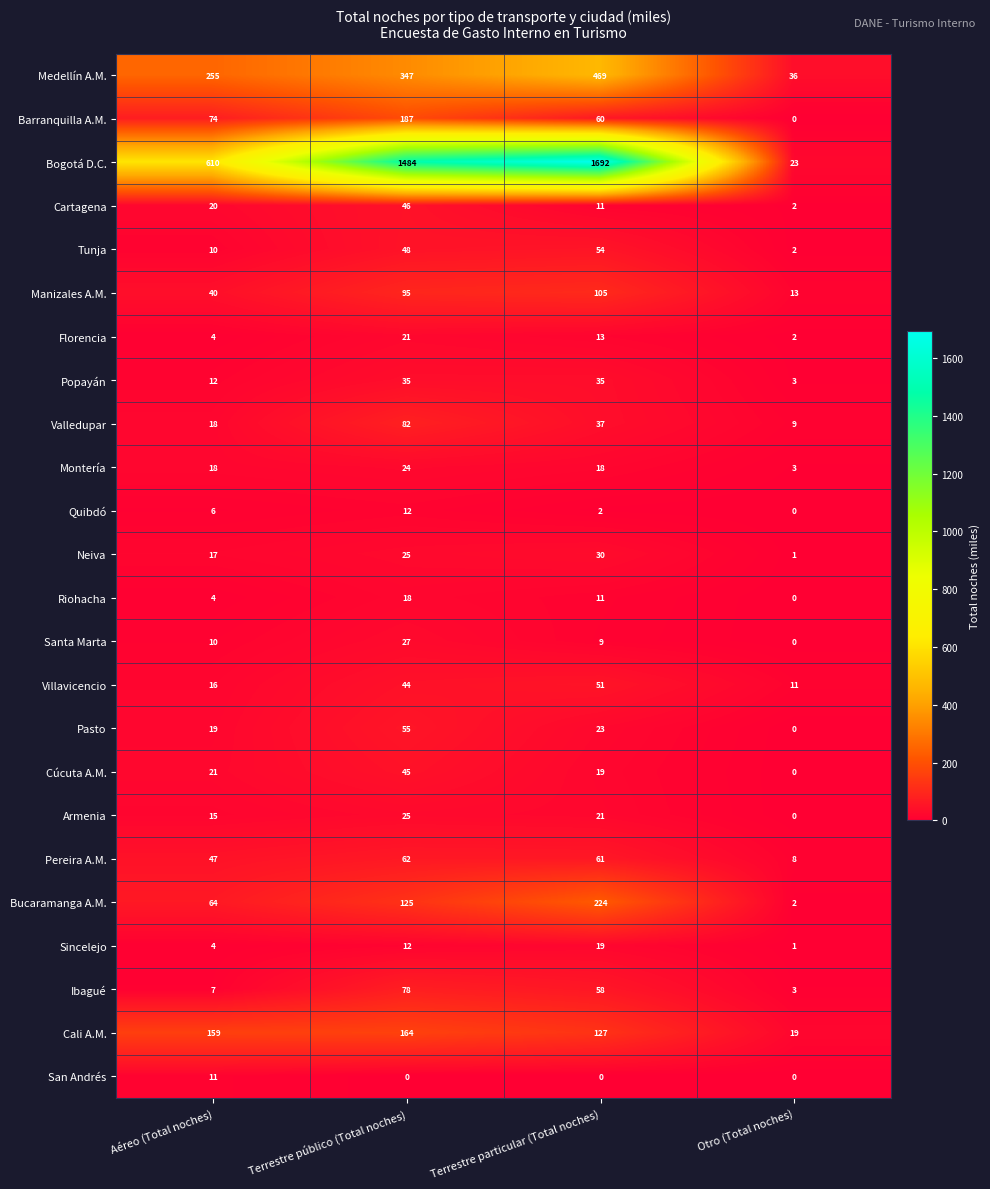

What is the difference between the maximum and minimum values in the Villavicencio series?

40